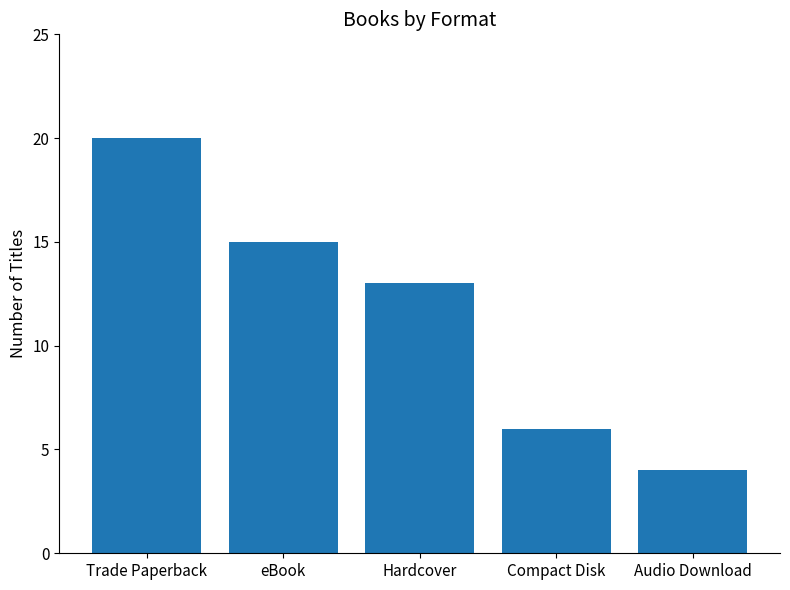

List the labels in order of value, largest first.

Trade Paperback, eBook, Hardcover, Compact Disk, Audio Download